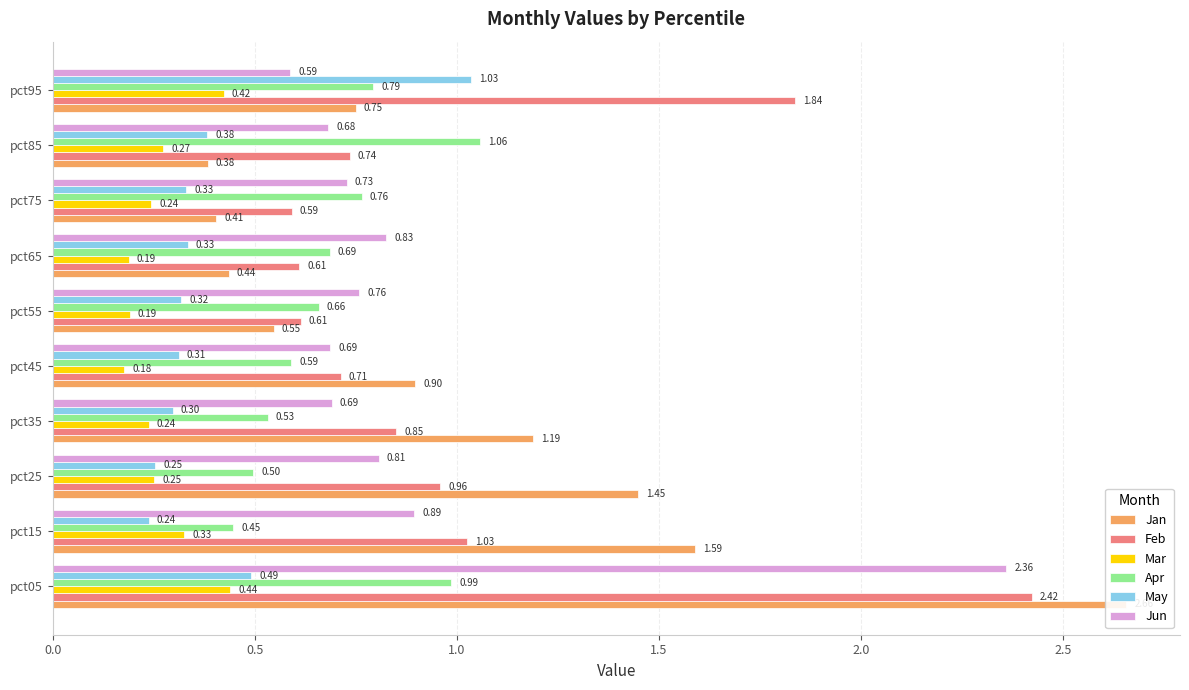

Does the chart contain any negative values?

No